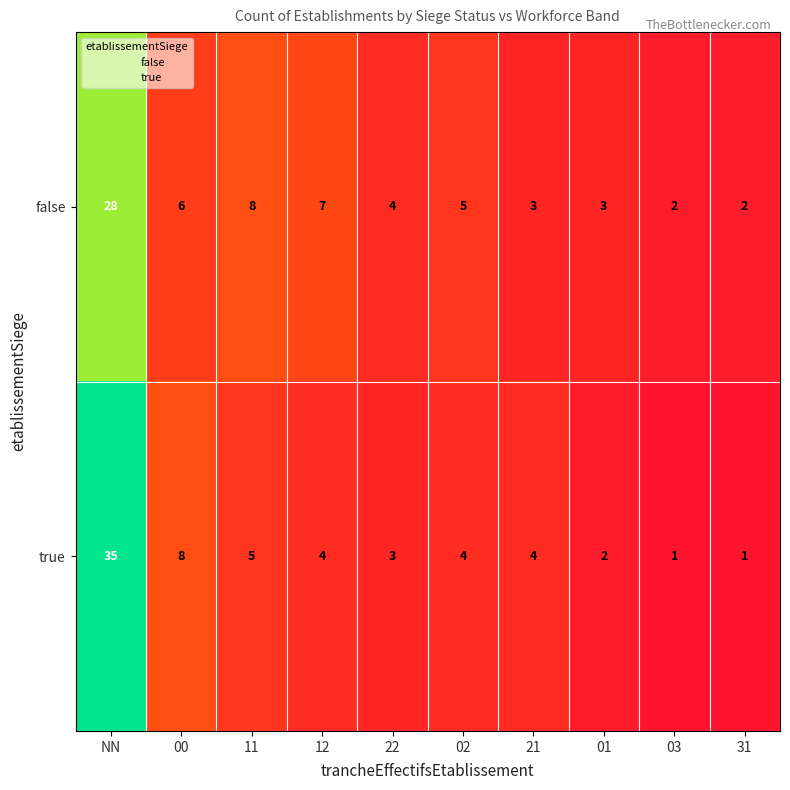

The false series shows 4 at 22. True or false?

True